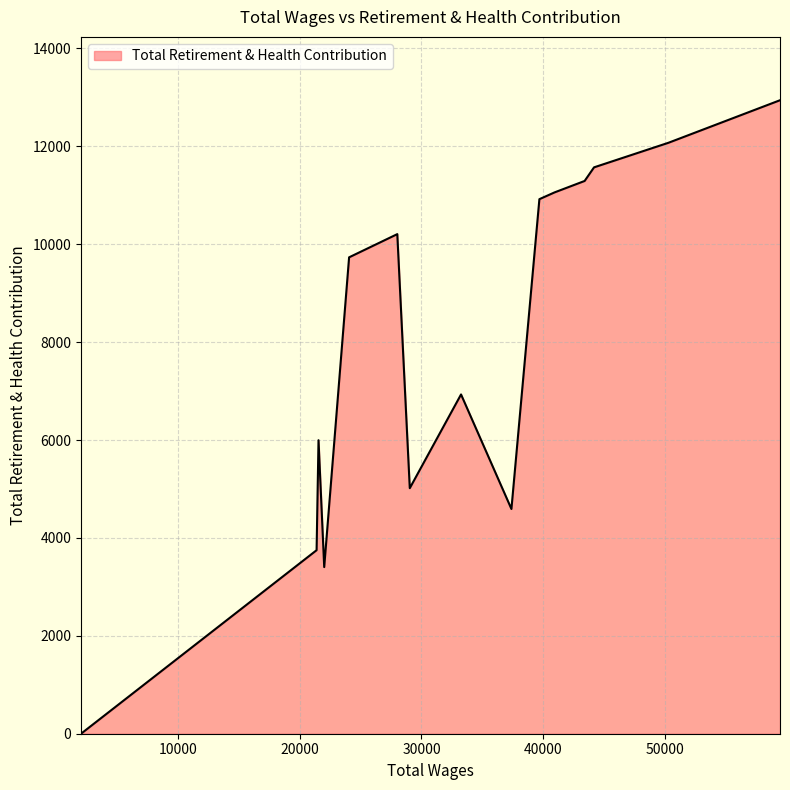

What is the greatest value displayed?

12941